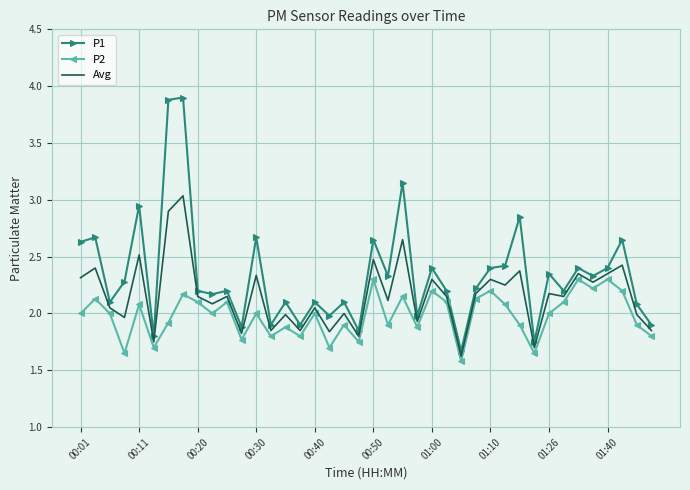

Which series has the widest spread of values?

P1